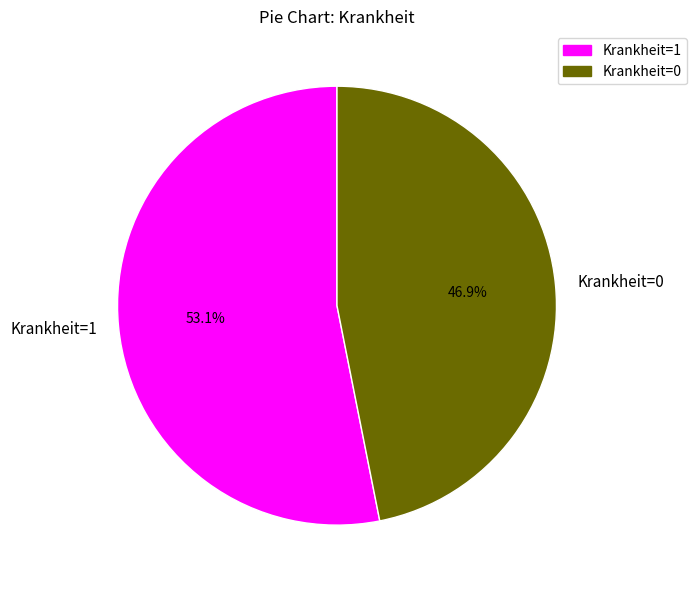

What is the majority slice?

Krankheit=1